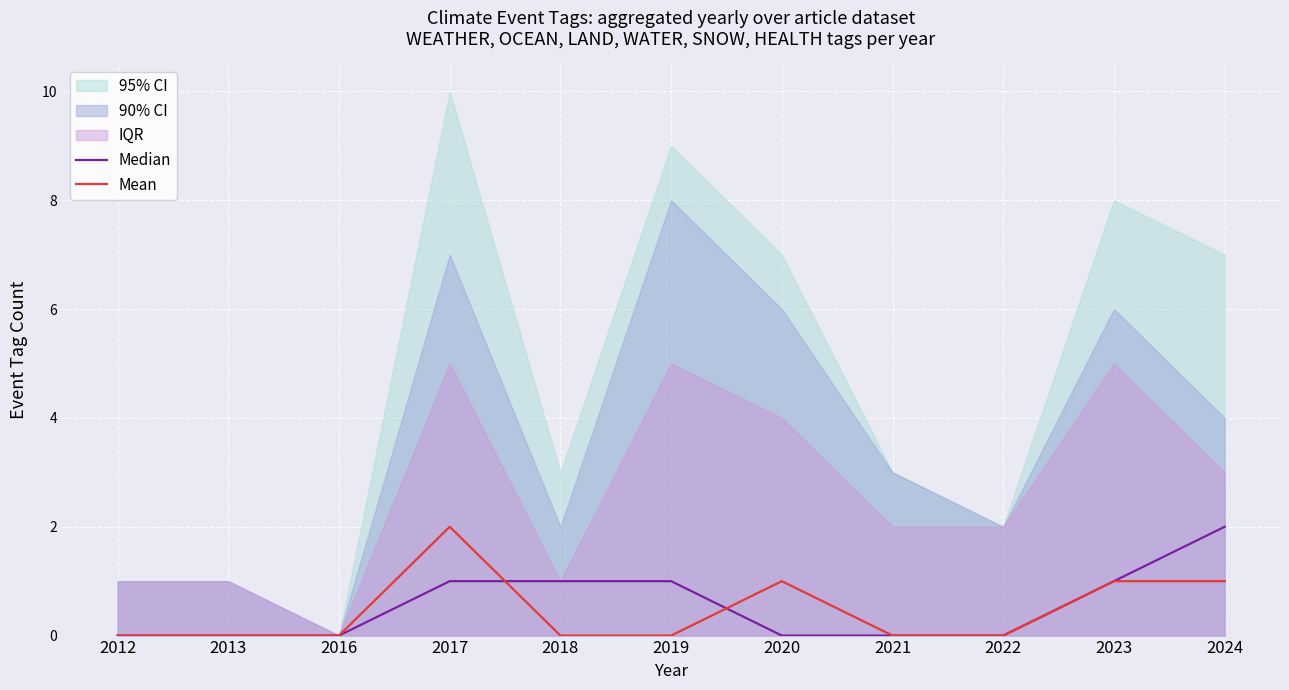

Which category has the highest value in the Mean series?

2017